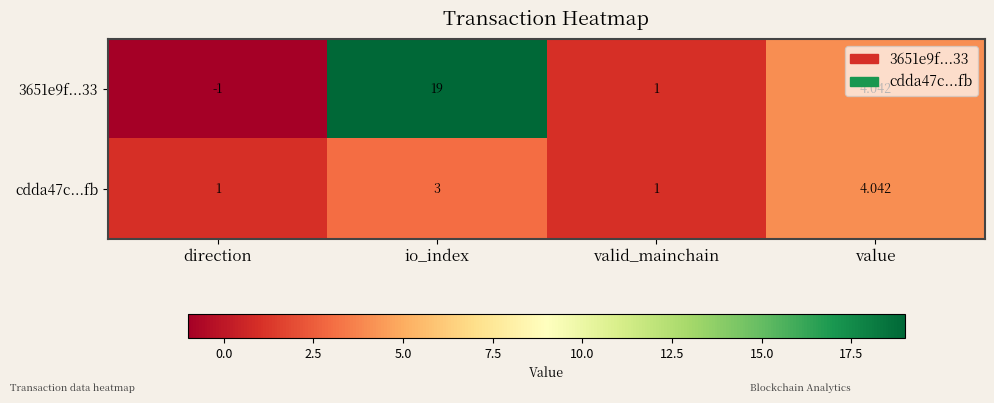

Which category has the lowest value across all series?

direction